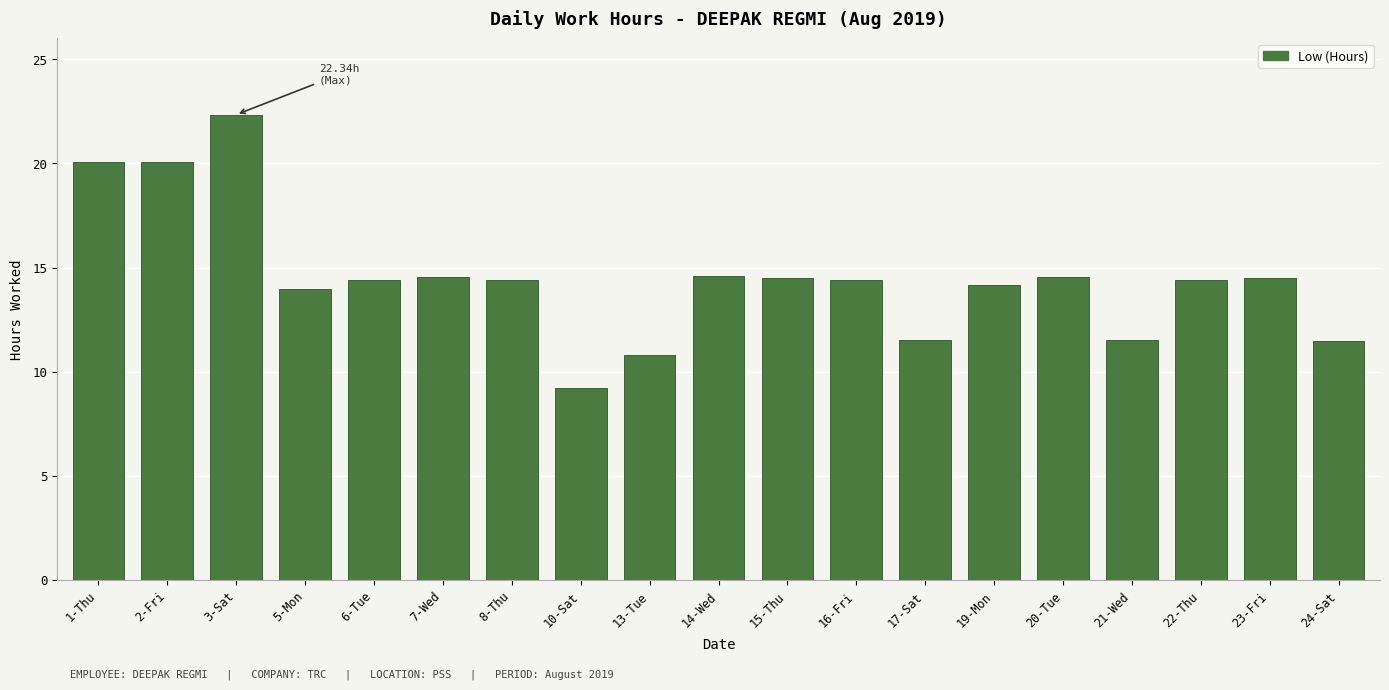

Between 13-Tue and 7-Wed, which is larger?

7-Wed